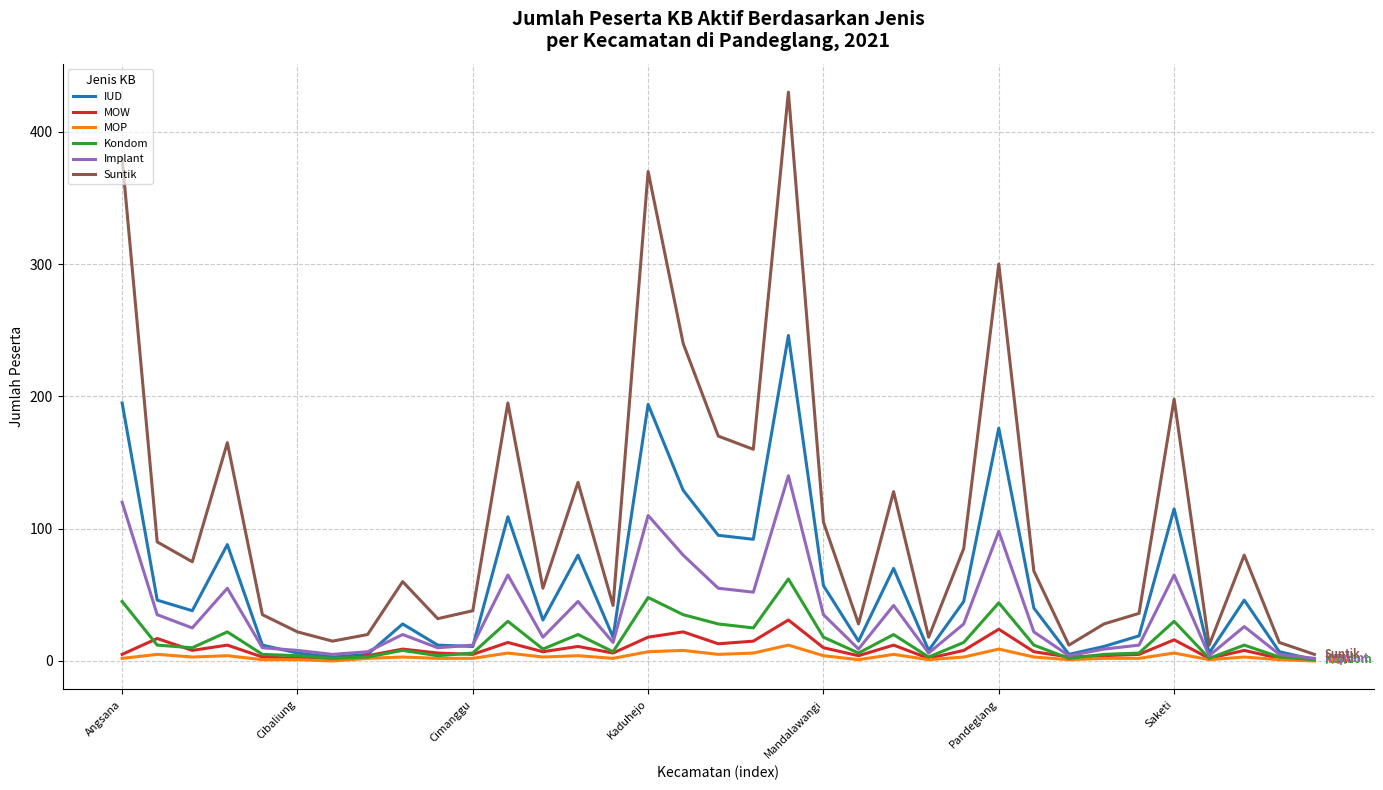

Which series has the largest total across all categories?

Suntik